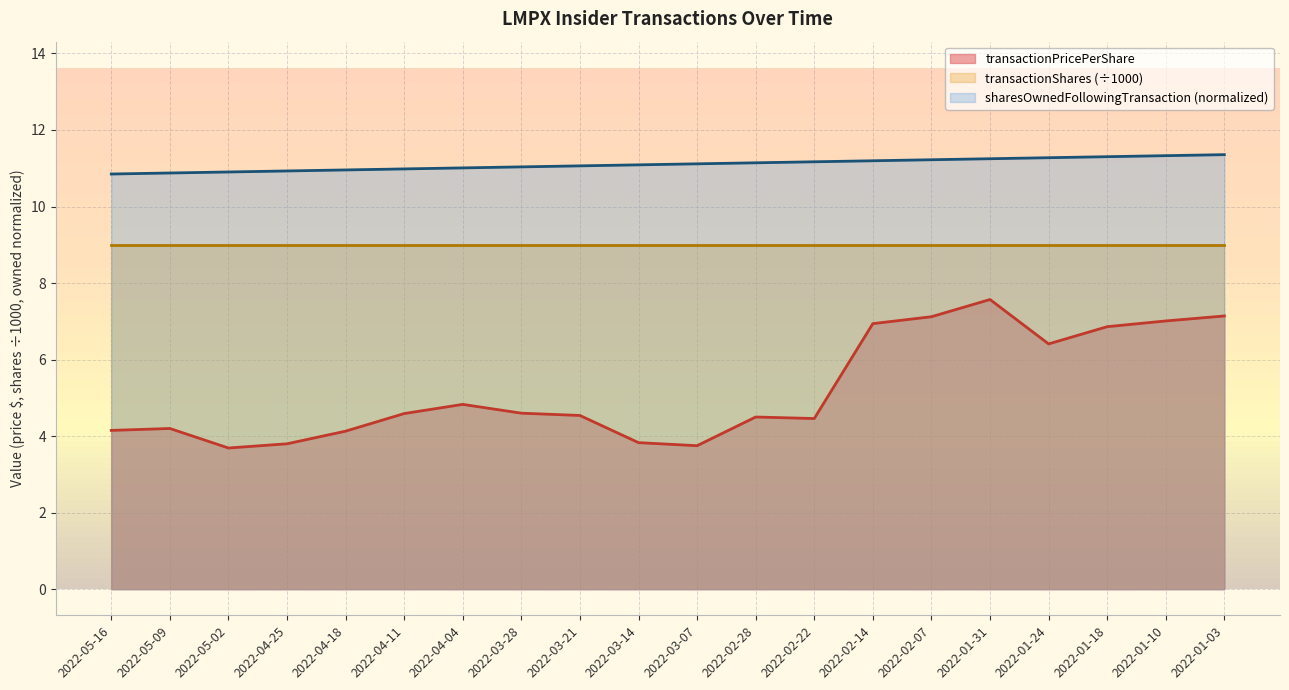

The sharesOwnedFollowingTransaction series shows 5.3 at 2022-02-14. True or false?

False